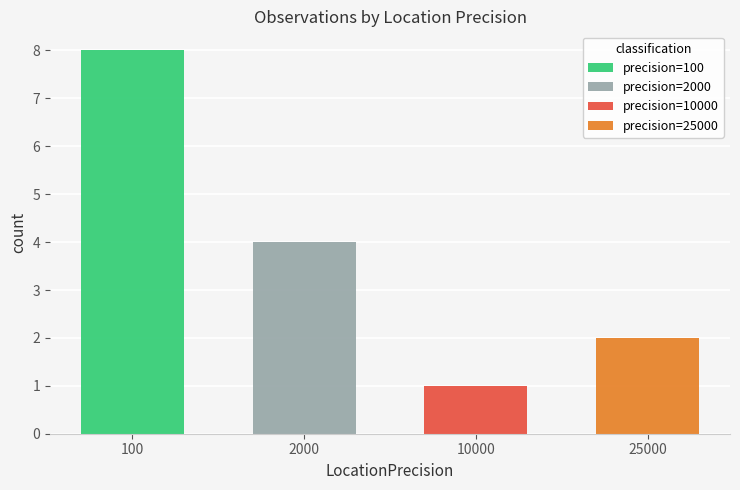

How many bars are there in total?

4